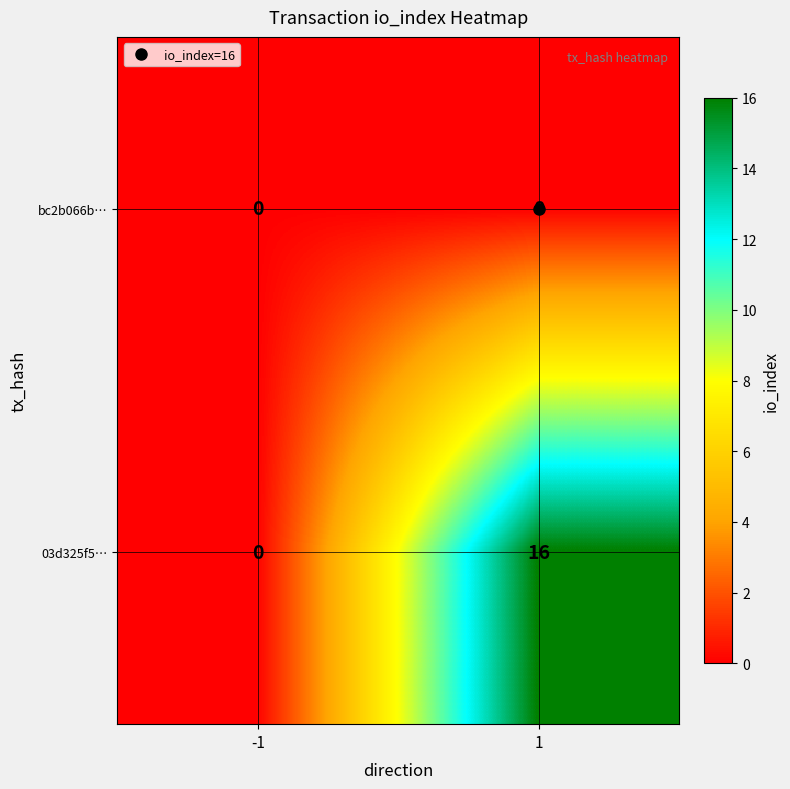

Rank the series by their maximum value, from lowest to highest.

bc2b066b…, 03d325f5…